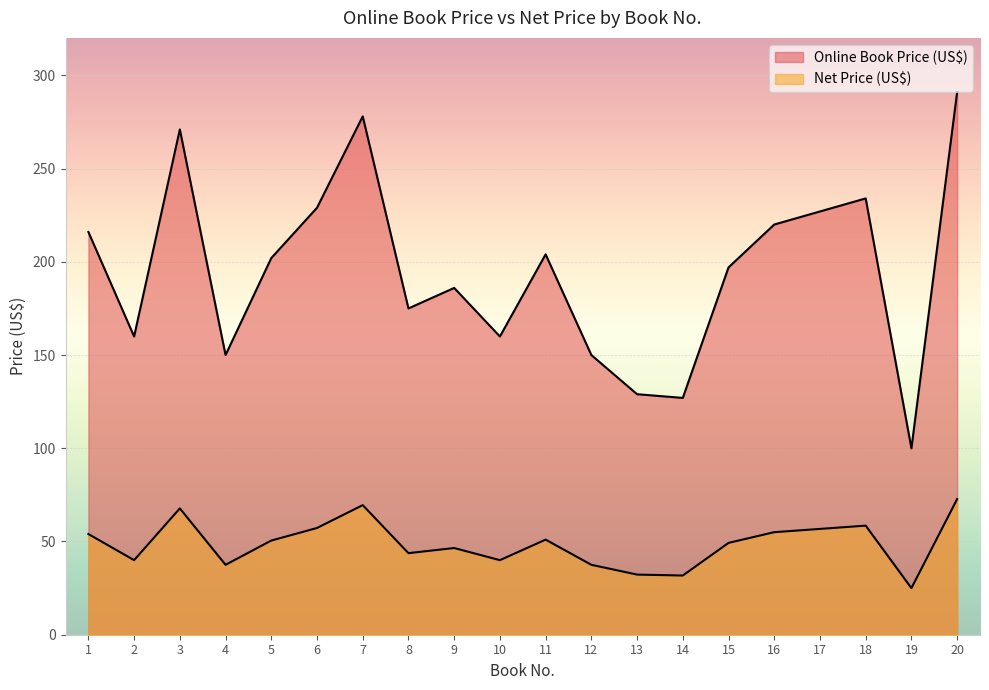

True or false: Net Price (US$) and Online Book Price (US$) cross at least once.

False